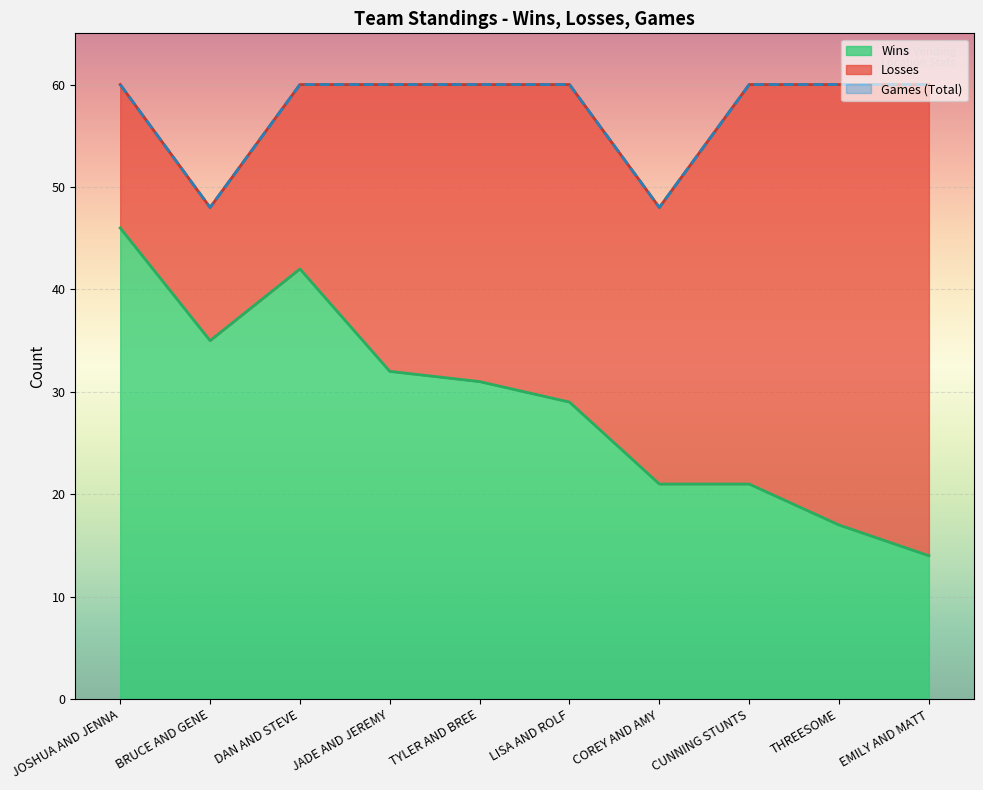

True or false: Wins and Games cross at least once.

False